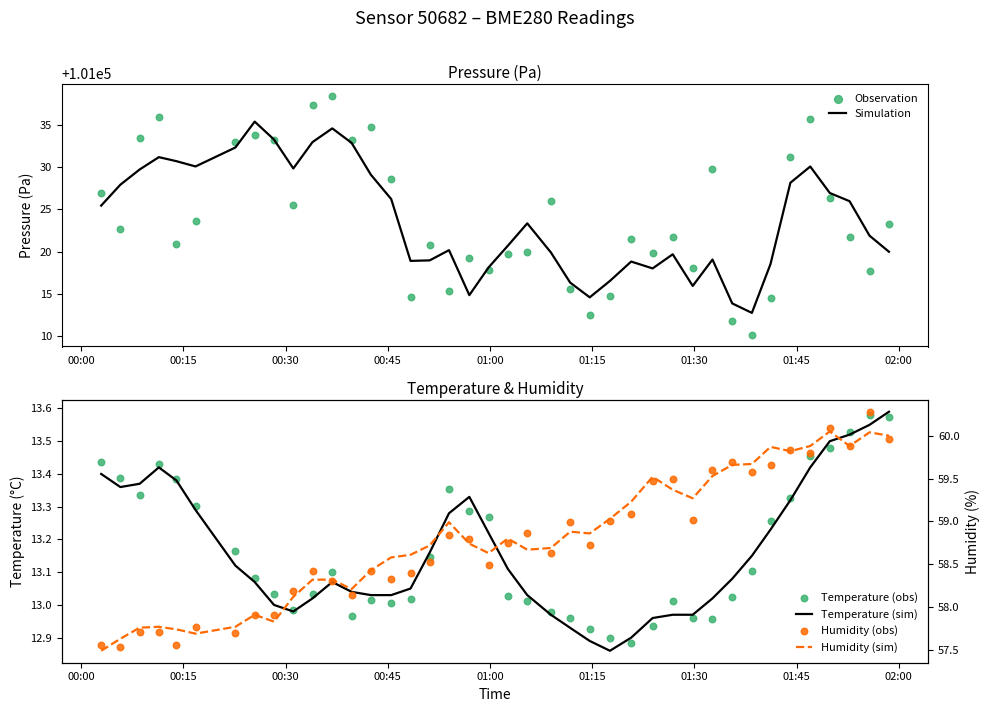

What is the maximum value for Simulation?

101035.4